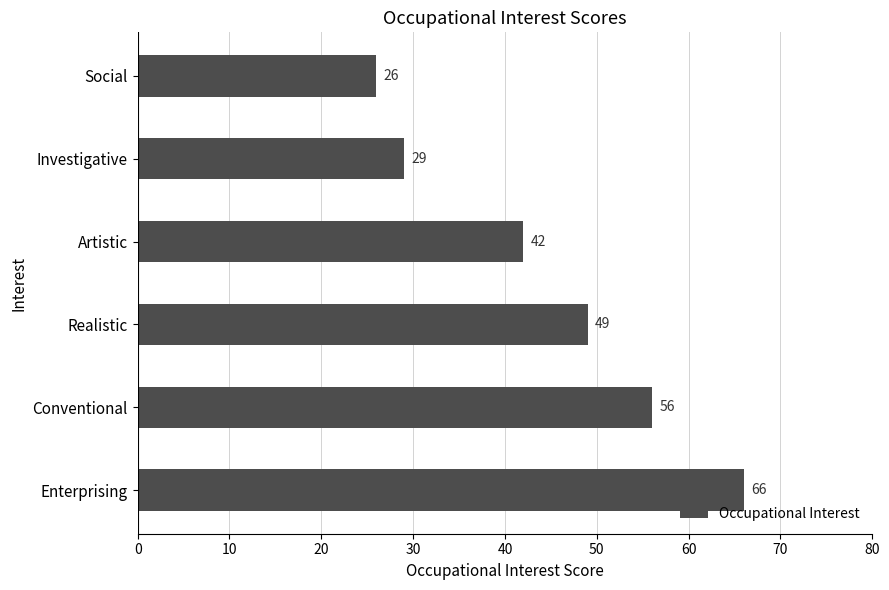

Does the chart contain any negative values?

No